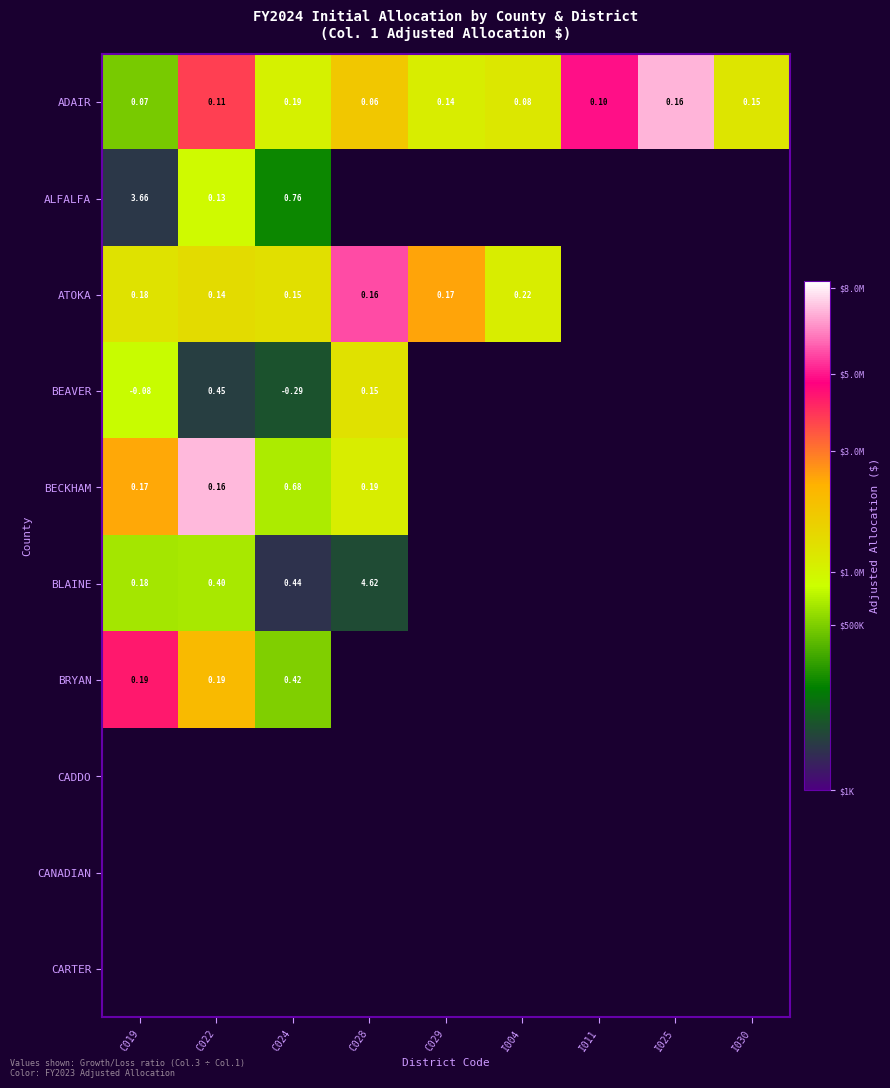

What is the maximum value shown in the chart?

7175765.5